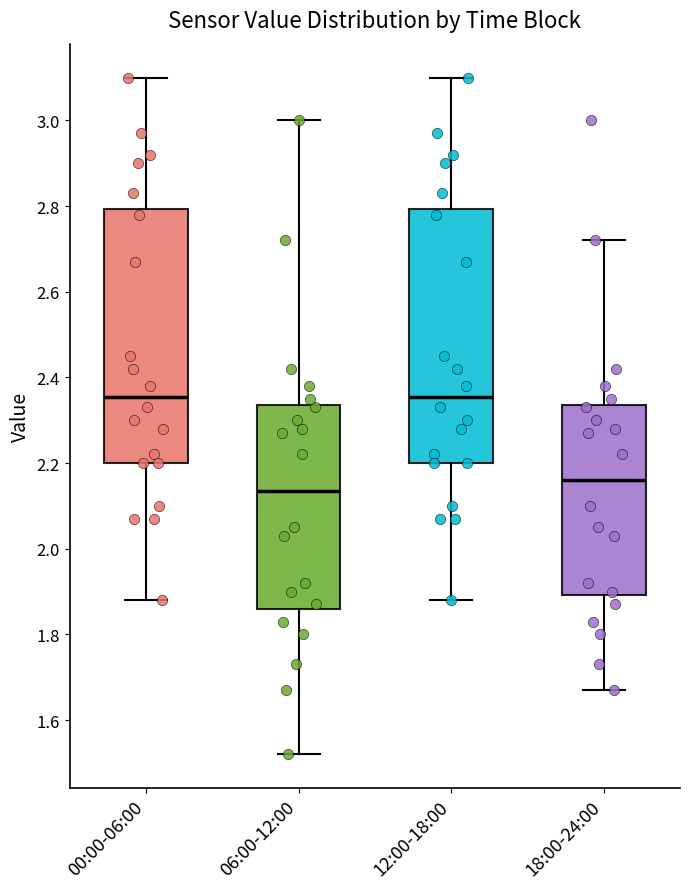

Reading left to right, transcribe this box plot: for each box, give where its median line is, the range the box spans, and where its two whiskers end, as read against the y-axis. The values are not printed on the chart, so give them approximately, as read against the axis.

00:00-06:00: median 2.36, box 2.20 to 2.80, whiskers 1.88 to 3.10
06:00-12:00: median 2.14, box 1.86 to 2.34, whiskers 1.52 to 3.00
12:00-18:00: median 2.36, box 2.20 to 2.80, whiskers 1.88 to 3.10
18:00-24:00: median 2.16, box 1.90 to 2.34, whiskers 1.68 to 2.72